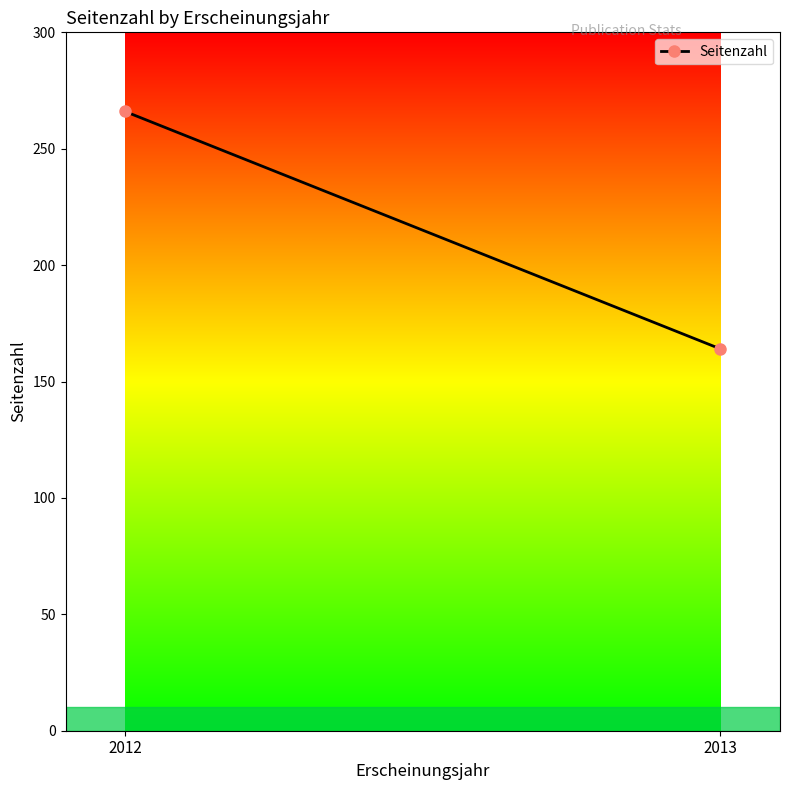

How many distinct data groups are displayed?

1